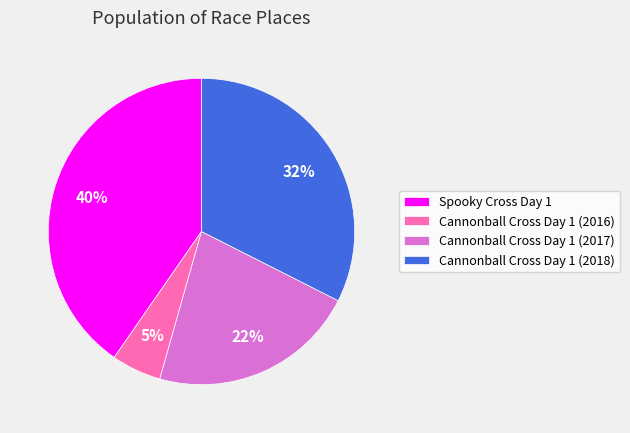

Which slice is the smallest?

Cannonball Cross Day 1 (2016)